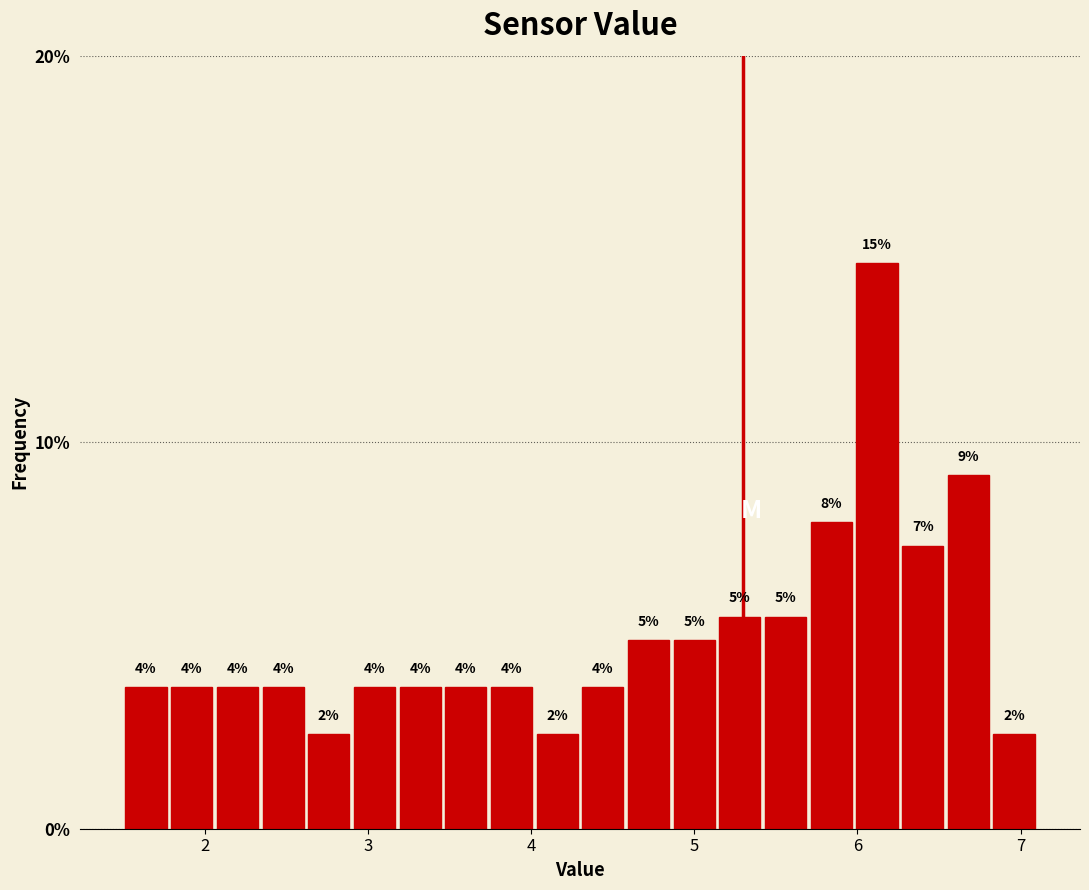

Read against the x-axis, roughly where is the centre of the tallest bar?

6.1